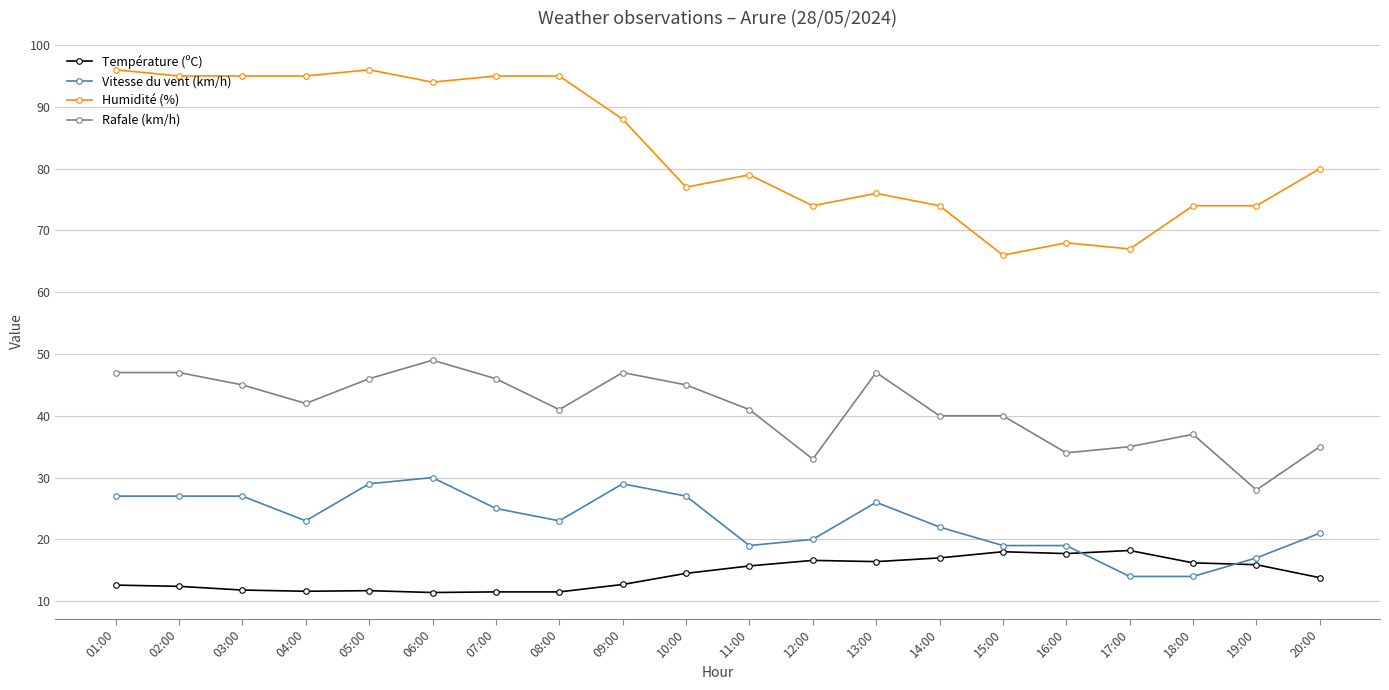

True or false: Vitesse du vent (km/h) and Température (ºC) cross at least once.

True